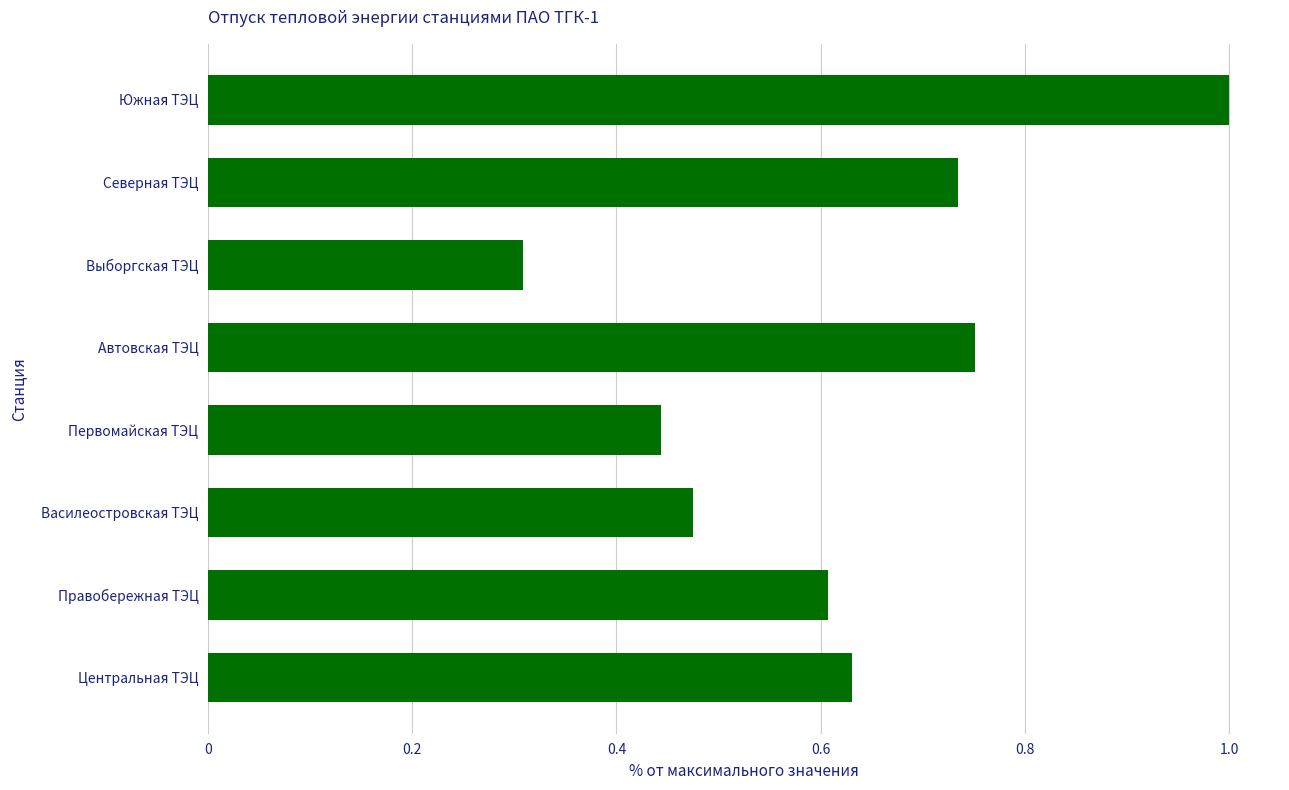

What is the difference between the second highest and second lowest values?

0.3